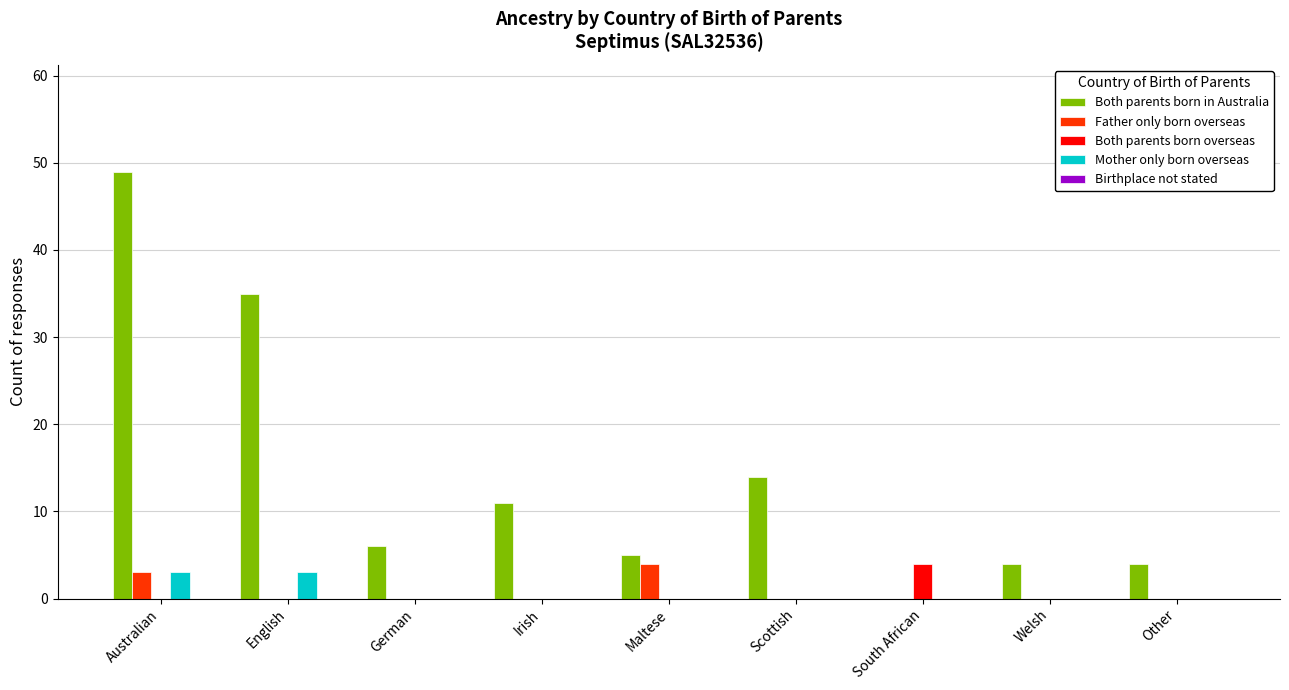

What is the approximate value of Both parents born in Australia at Other?

4